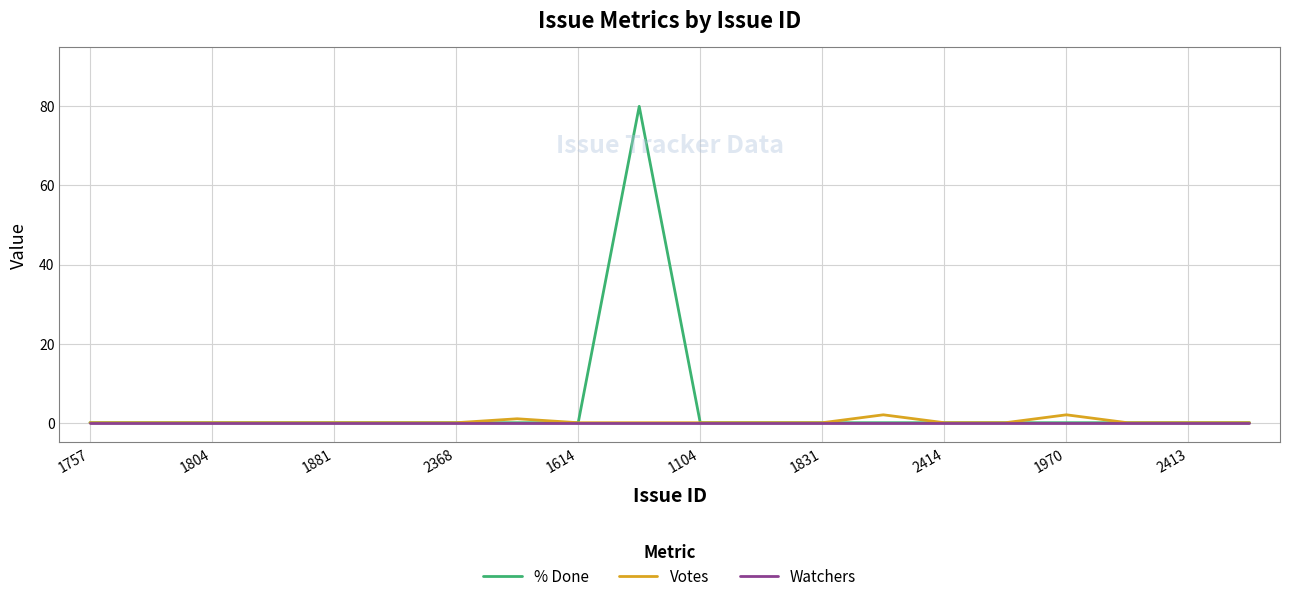

List the series in order of their peak value, lowest first.

Watchers, Votes, % Done